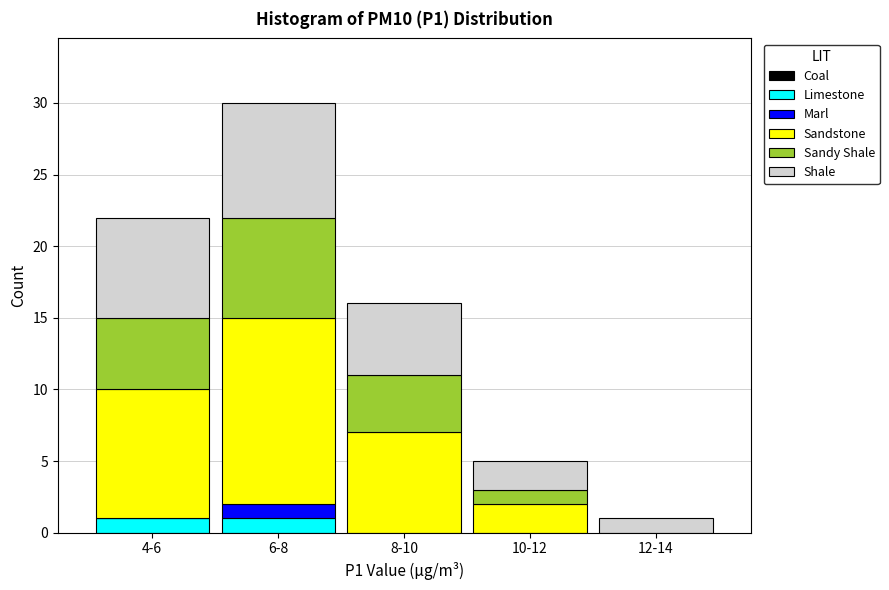

Reading left to right, transcribe the values for Limestone.

4-6=1	6-8=1	8-10=0	10-12=0	12-14=0